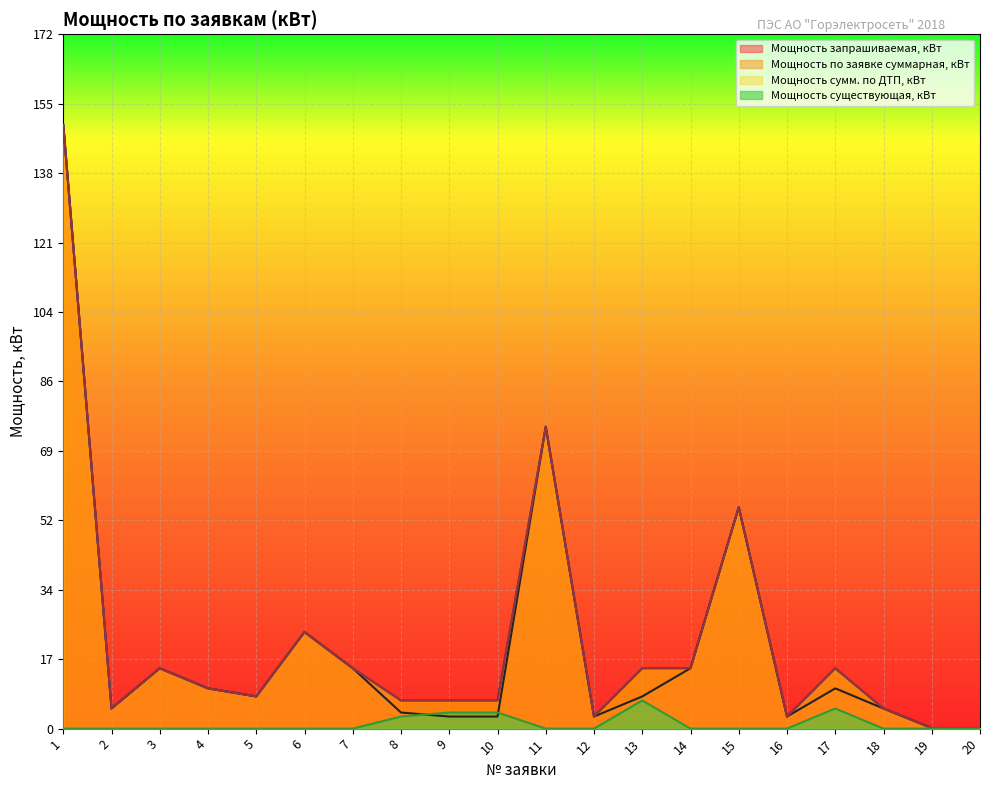

How many distinct data groups are displayed?

4